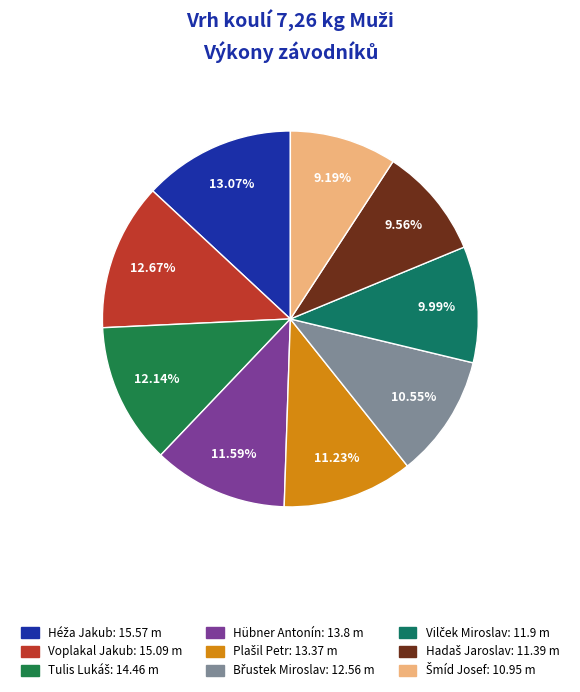

How many segments does this pie chart have?

9